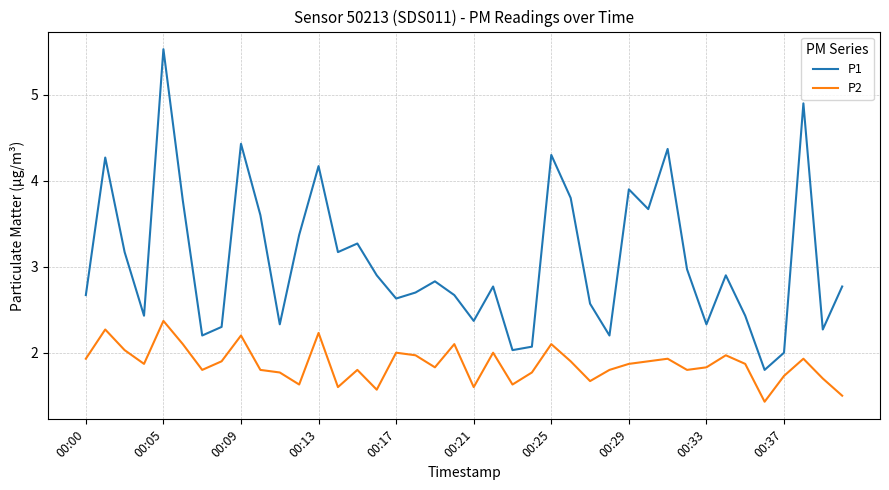

What is the minimum value shown in the chart?

1.4